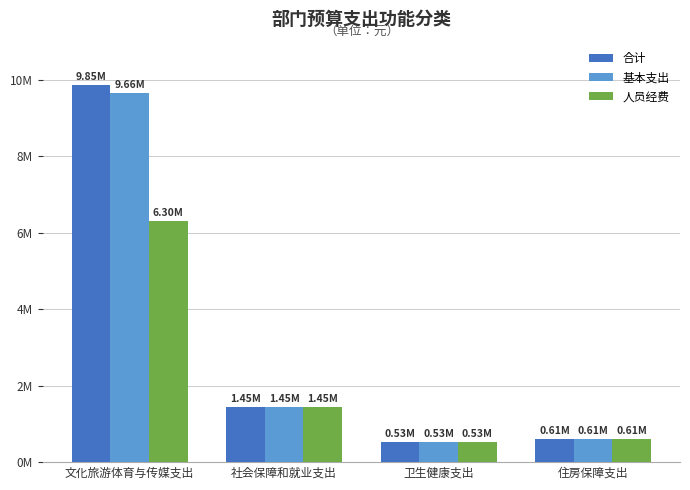

What are all the series names shown in the legend?

合计, 基本支出, 人员经费